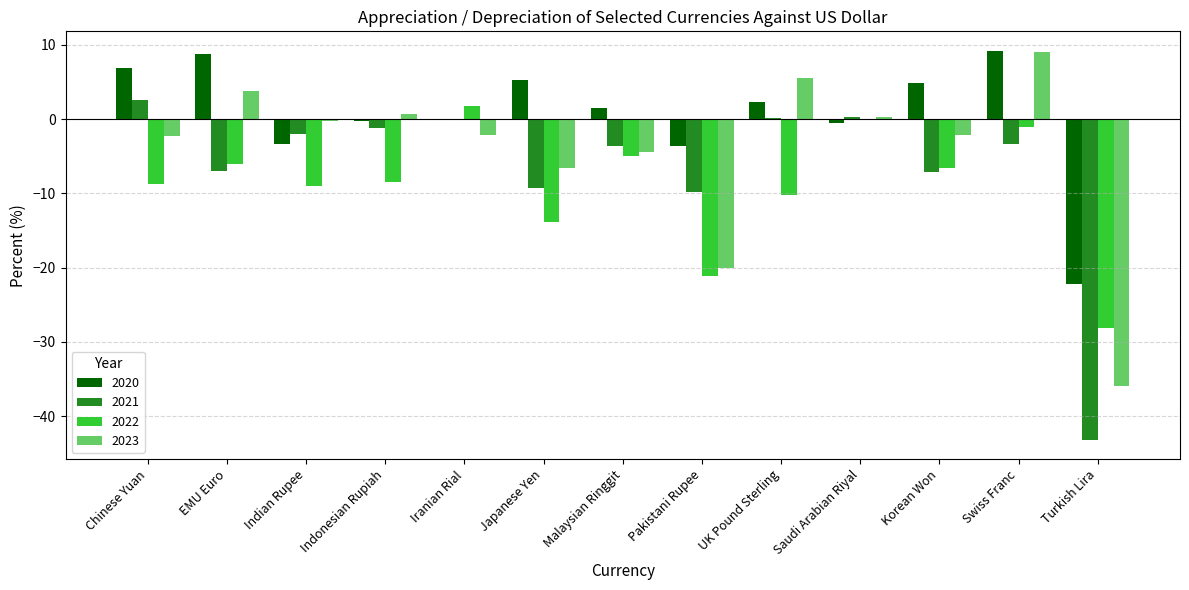

What is the average value of the 2023 series?

-4.2